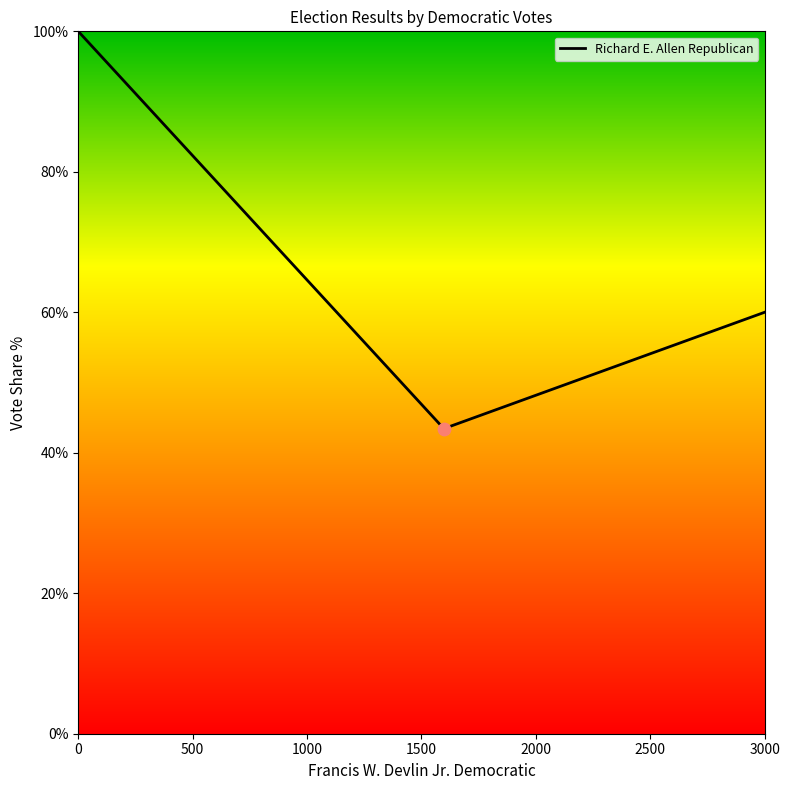

What is the smallest value displayed?

43.4